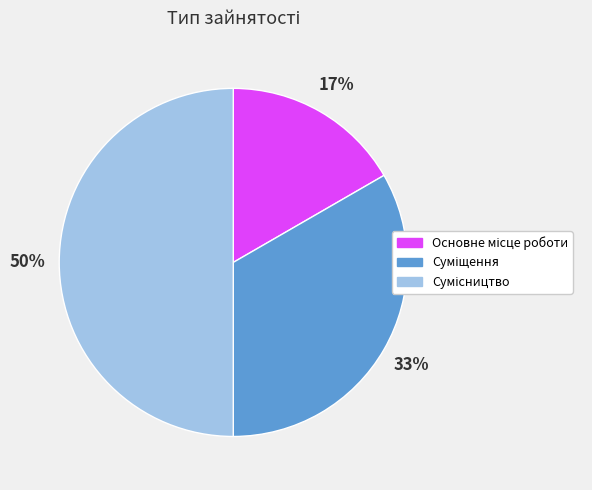

To the nearest percent, what is the average slice percentage?

33%